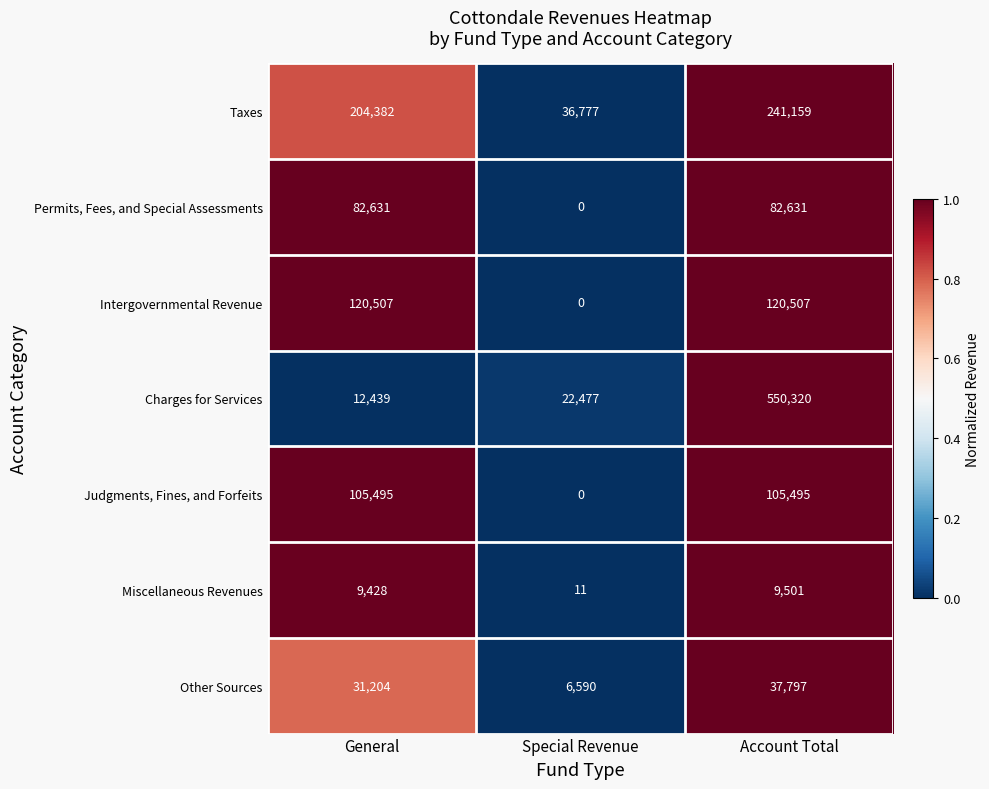

Which series changed the most between Special Revenue and Account Total?

Charges for Services